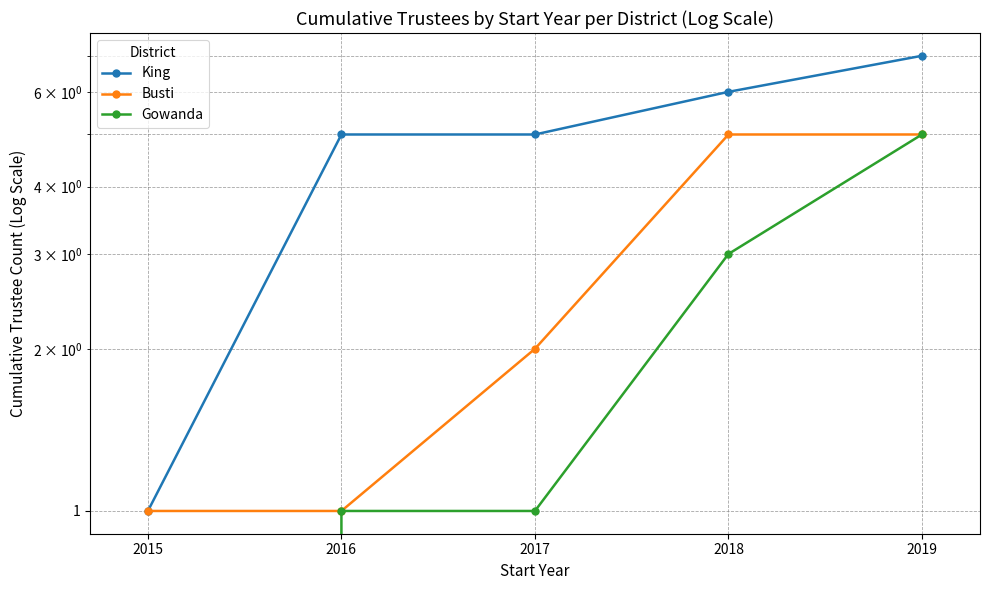

Reading left to right, transcribe all the data shown in this chart.

King: 1	5	5	6	7
Busti: 1	1	2	5	5
Gowanda: 0	1	1	3	5